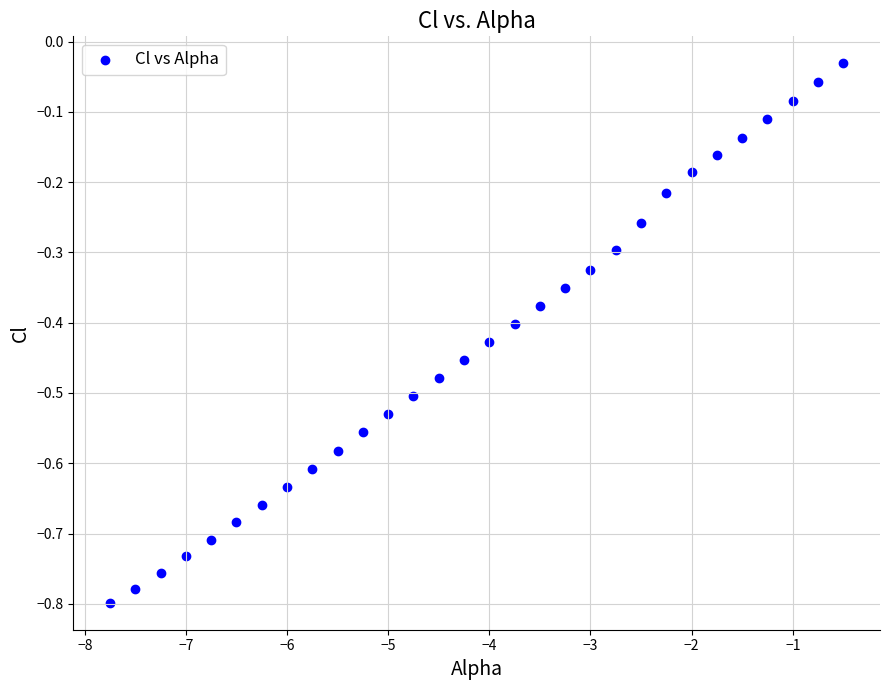

What is the range of Y values (max minus min)?

0.8